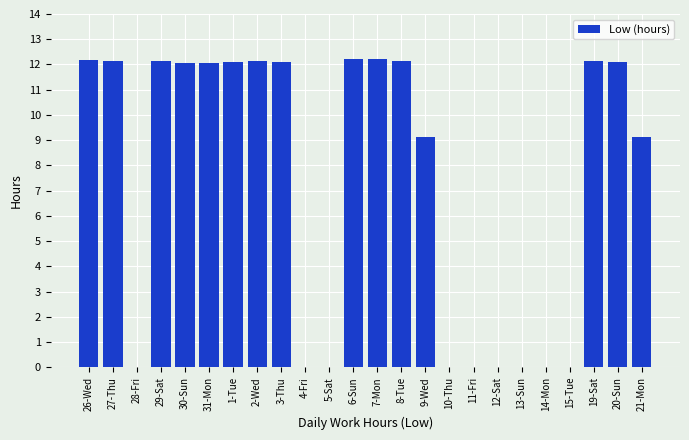

What is the sum of all values?

176.0